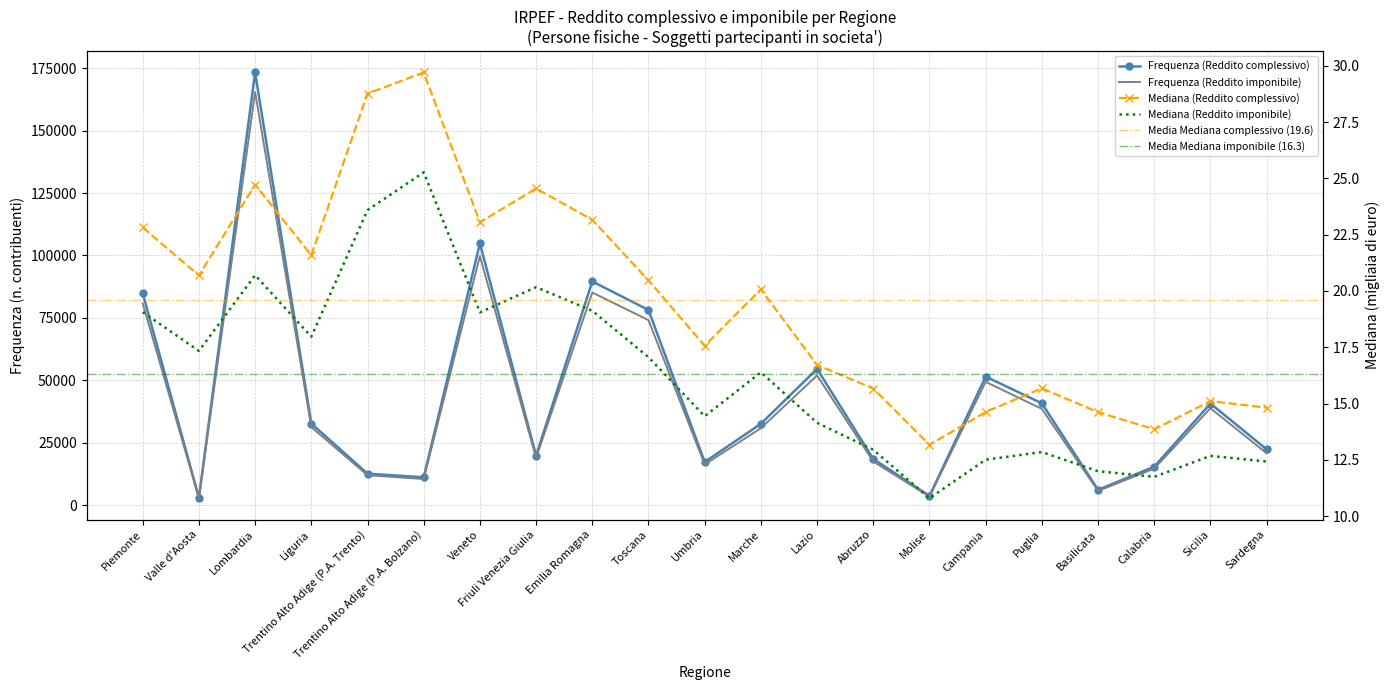

At which label does Frequenza (Reddito complessivo) reach its peak?

Lombardia